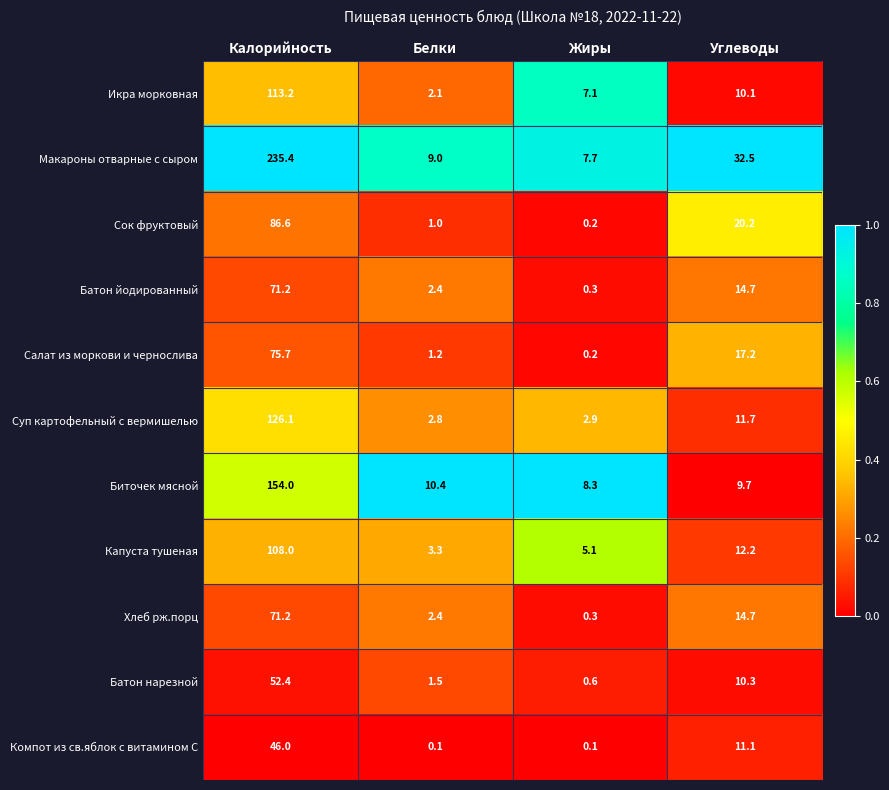

What is the spread (max minus min) of values at Жиры?

8.2